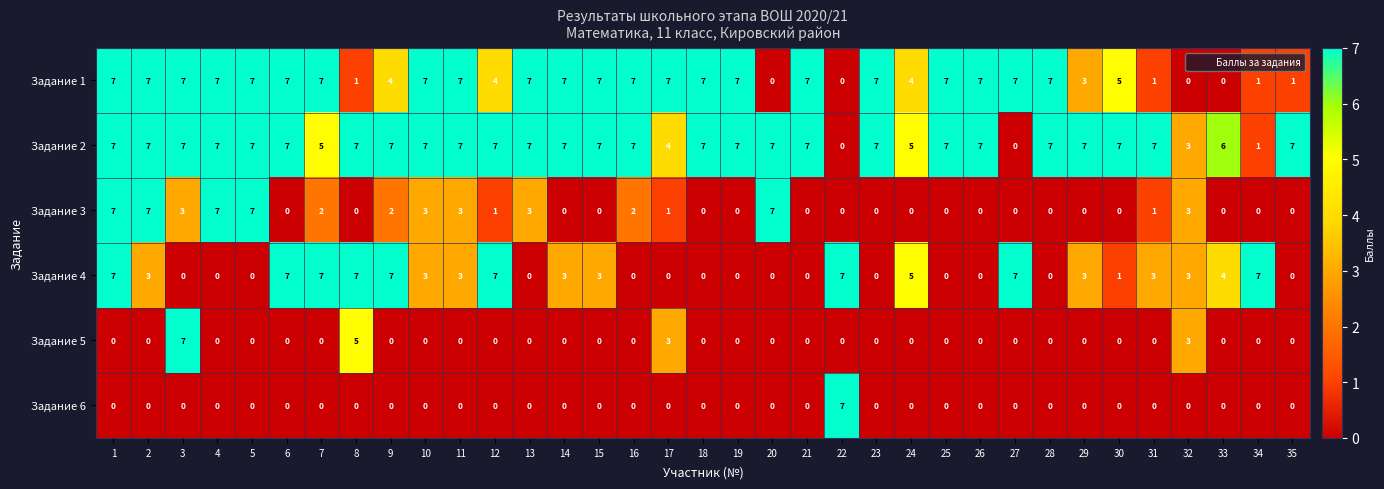

Is it true that Задание 5 equals 4 at 31?

False